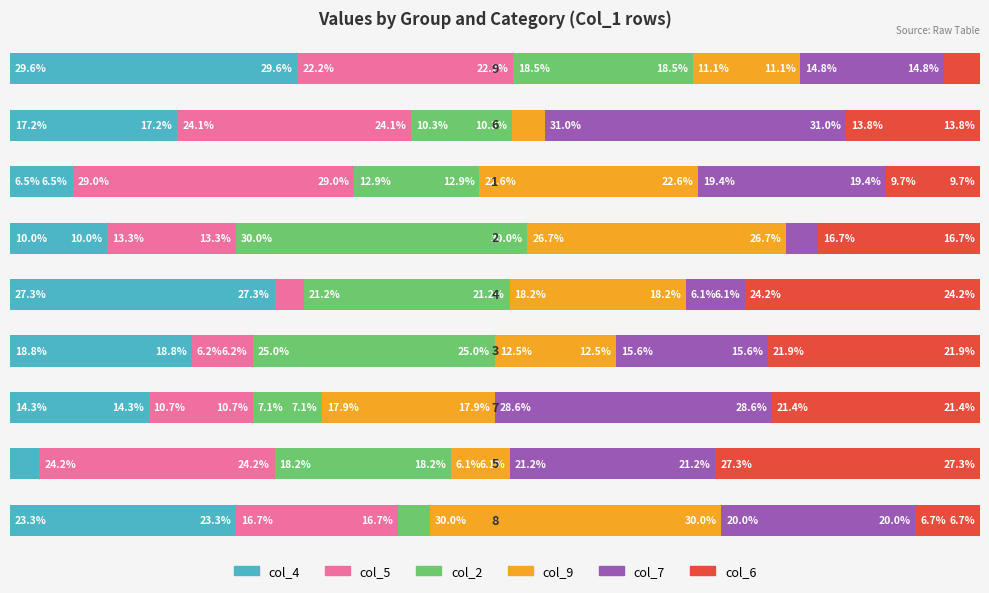

What are all the series names shown in the legend?

col_4, col_5, col_2, col_9, col_7, col_6